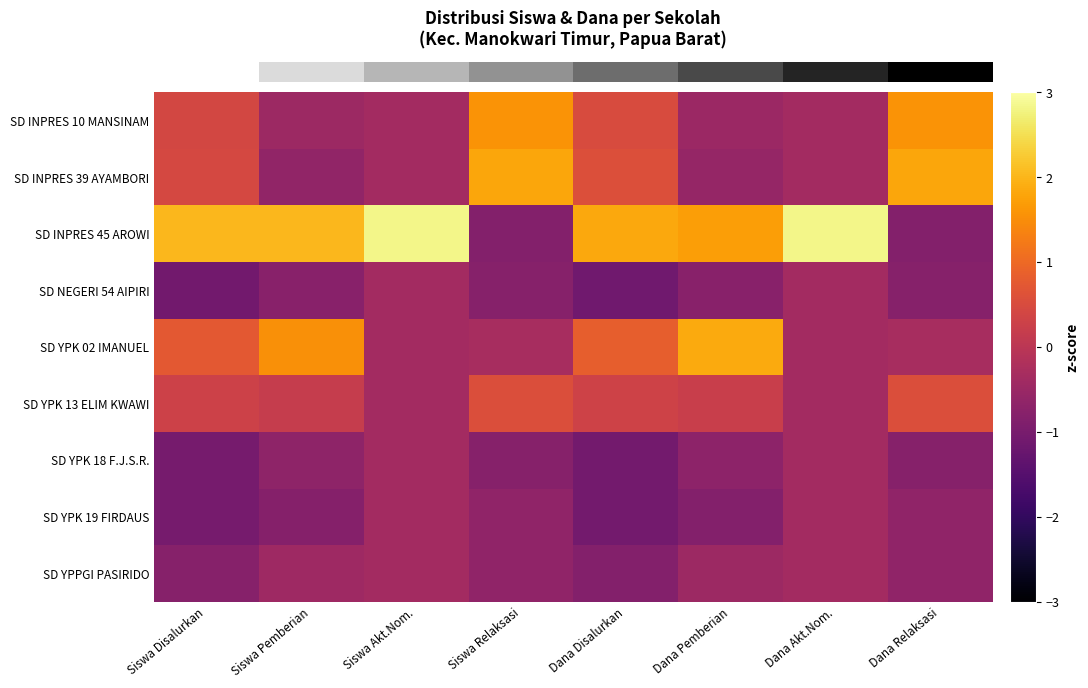

How many distinct data groups are displayed?

9